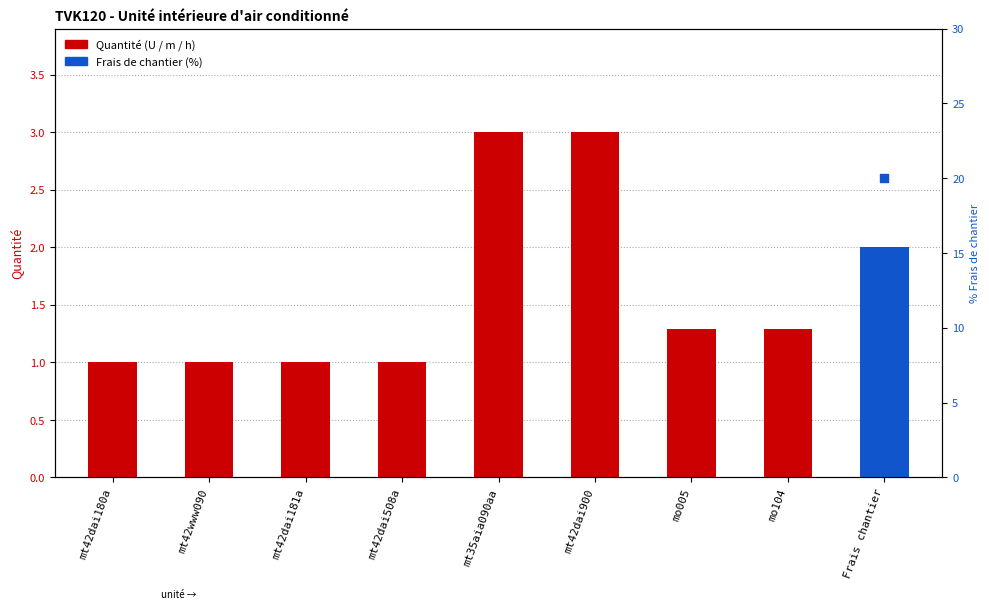

Between mt42dai180a and mt42dai181a, which is larger?

mt42dai180a